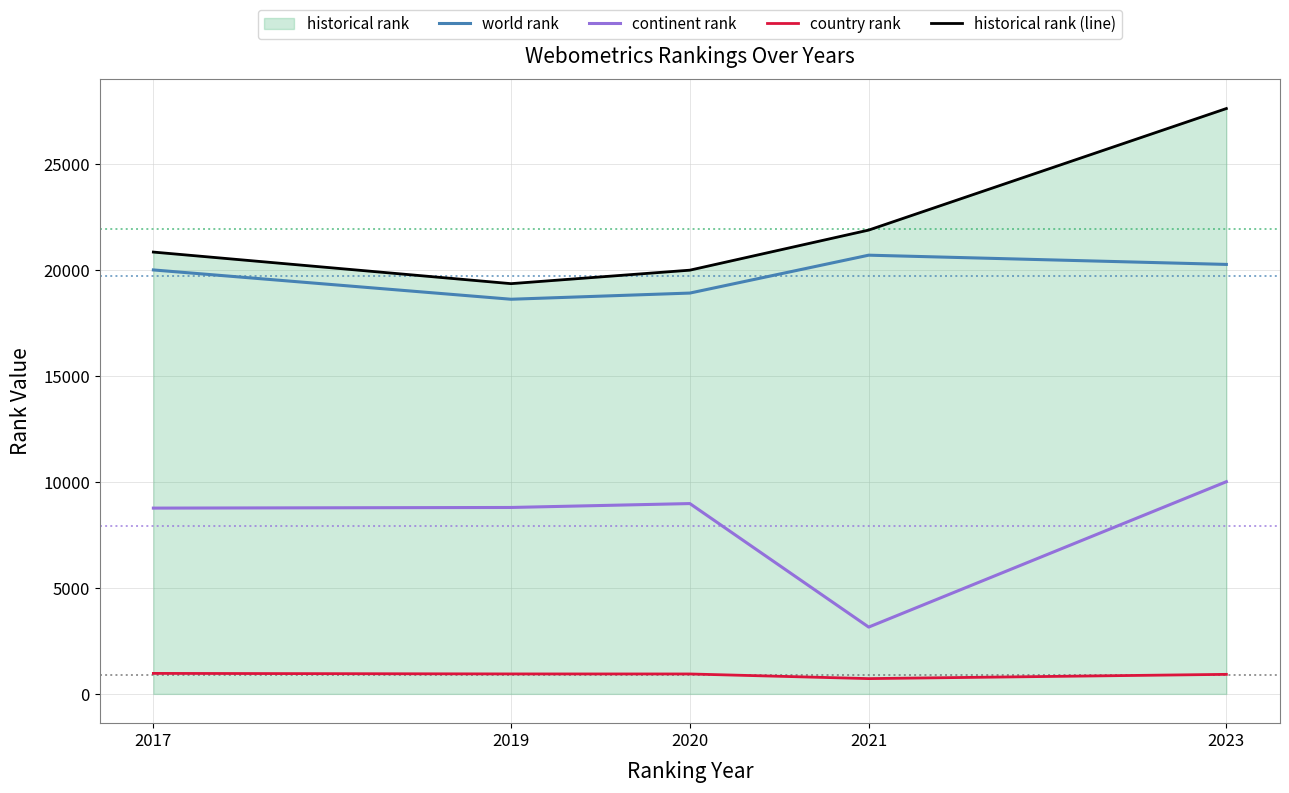

What is the difference between the highest and lowest values at 2019?

18405.0